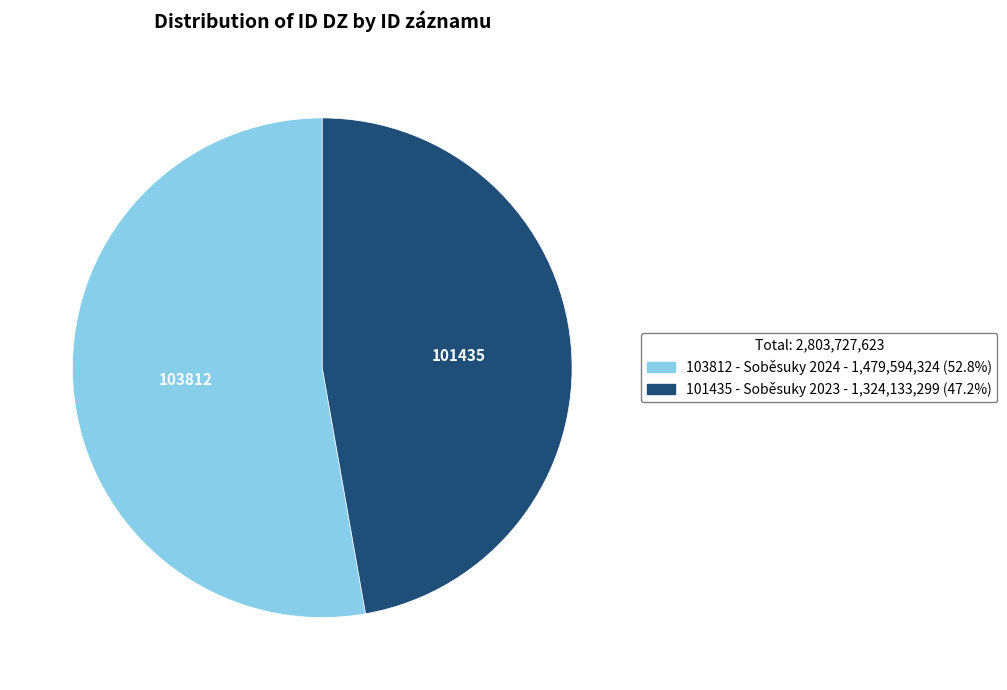

How many segments does this pie chart have?

2